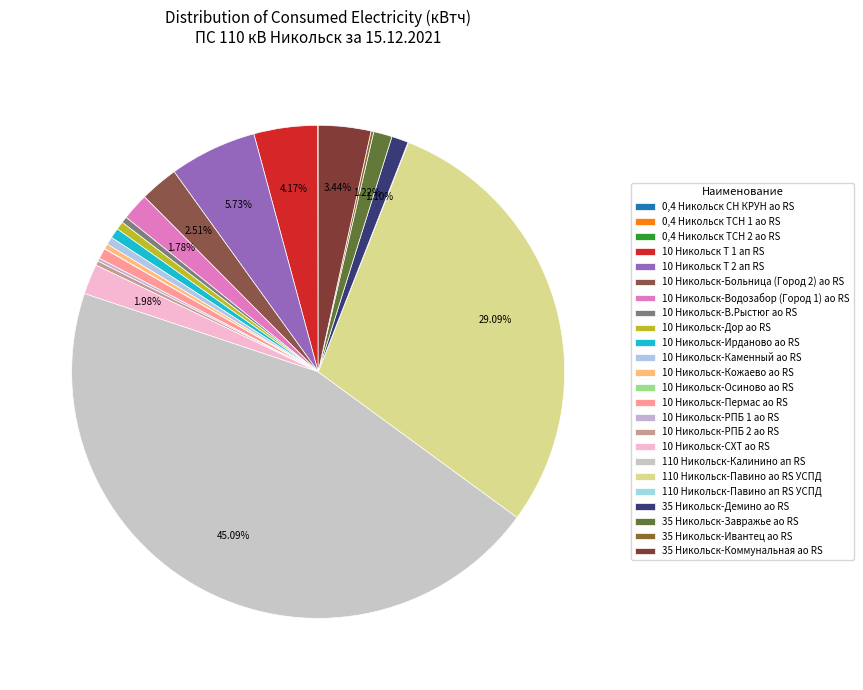

Combined, do 35 Никольск-Демино ао RS and 0,4 Никольск СН КРУН ао RS account for over 50%?

No